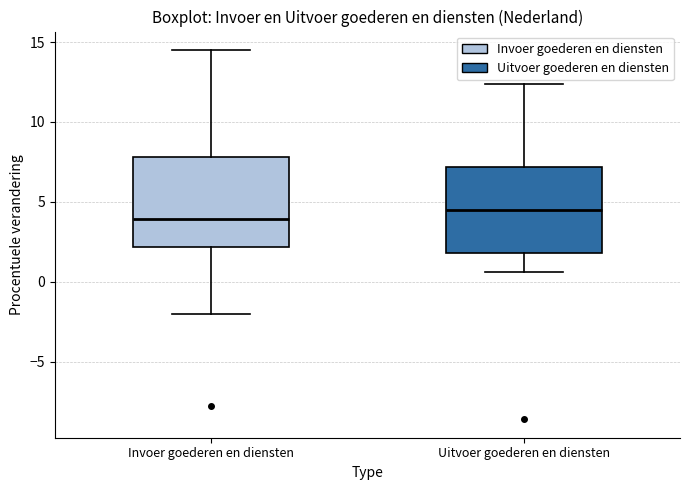

Where does the upper whisker of the box for Uitvoer goederen en diensten end on the y-axis? The values are not printed on the chart, so give them approximately, as read against the axis.

12.5